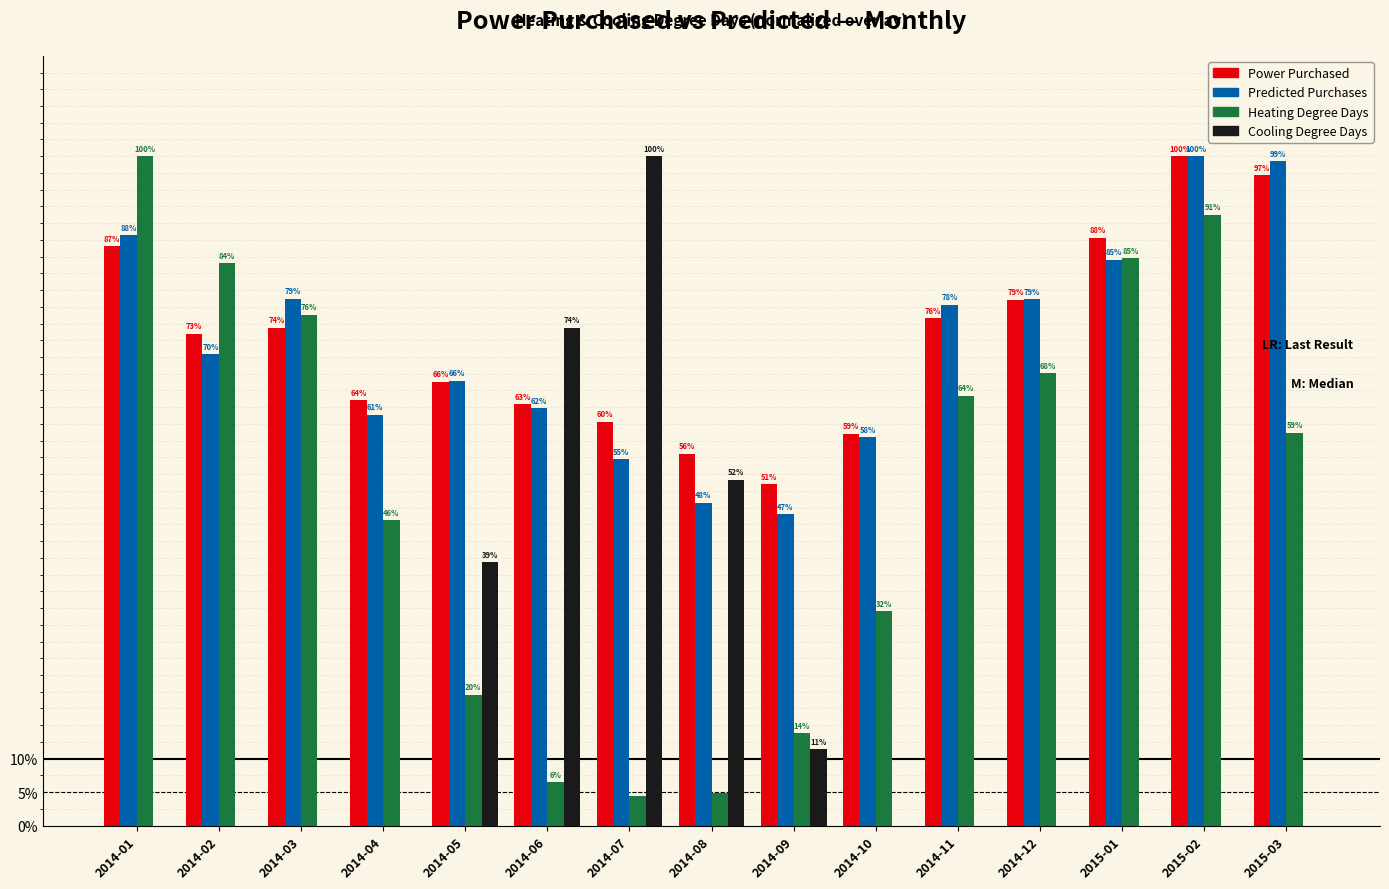

Are the bars grouped side by side (vs. stacked)?

Yes